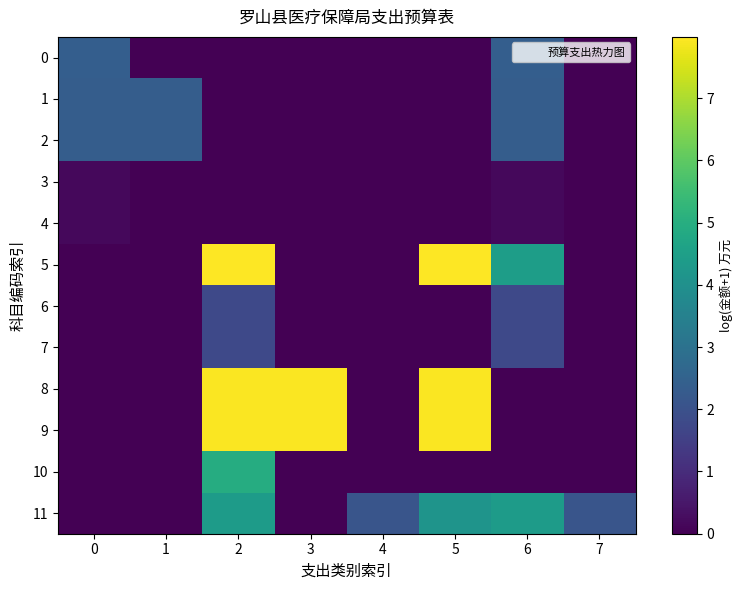

Between 3 and 7, which series saw the biggest shift?

8